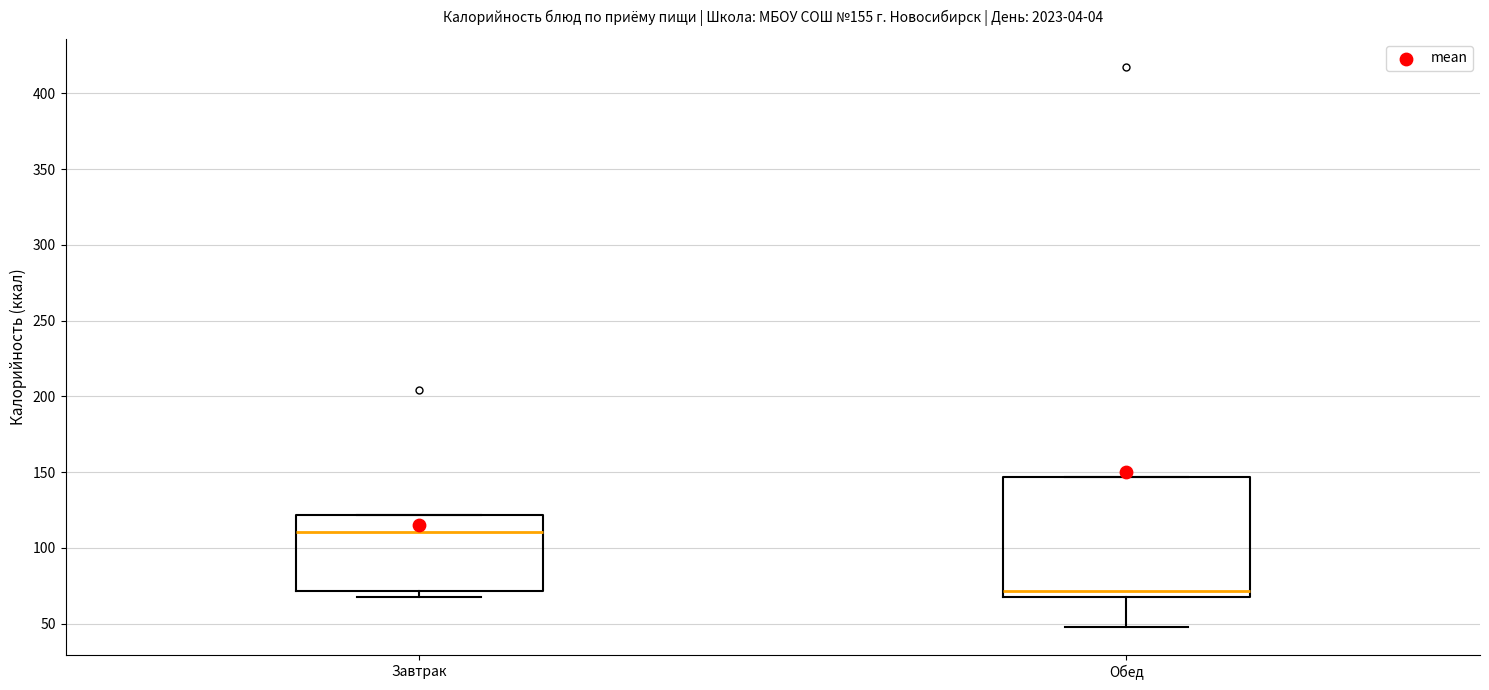

Which box's median line is the lowest?

Обед